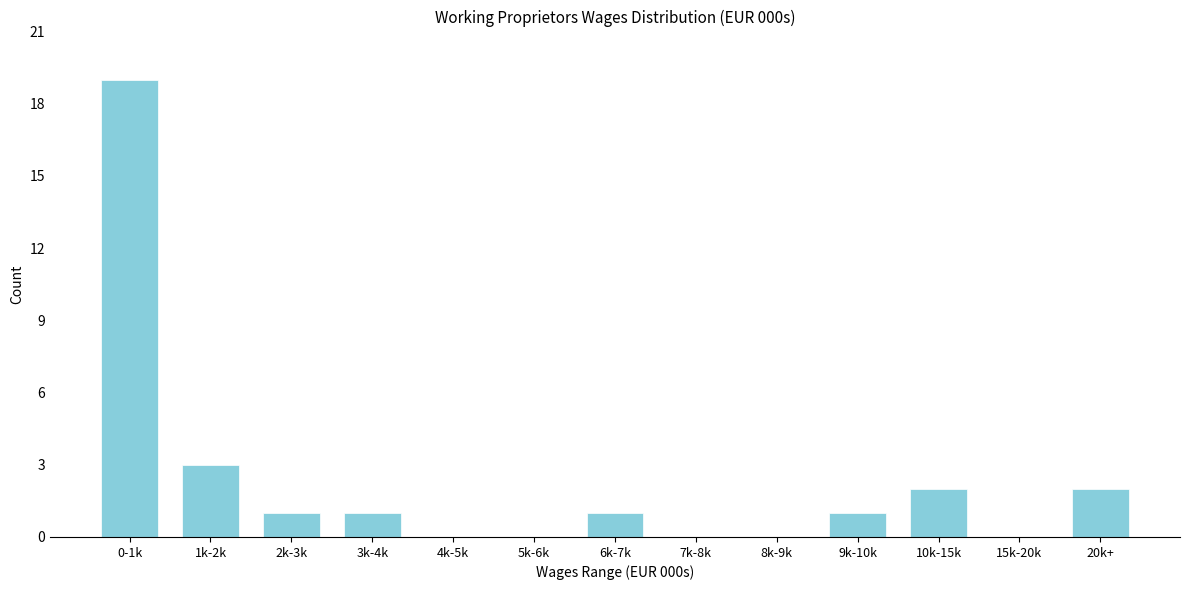

Reading left to right, what are all the values shown in this chart?

0-1k=19	1k-2k=3	2k-3k=1	3k-4k=1	4k-5k=0	5k-6k=0	6k-7k=1	7k-8k=0	8k-9k=0	9k-10k=1	10k-15k=2	15k-20k=0	20k+=2